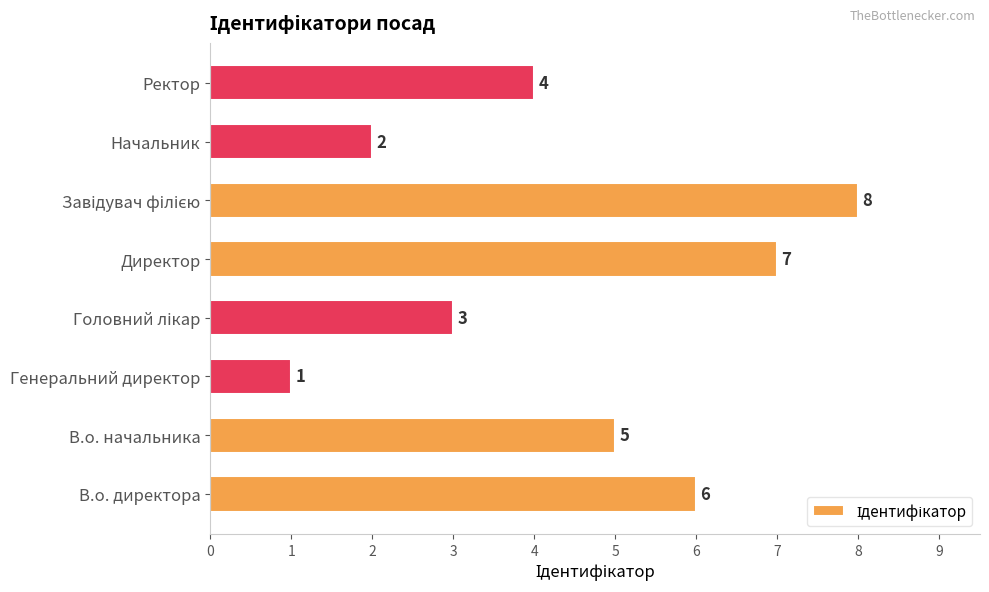

What is the difference between the maximum and minimum values?

7